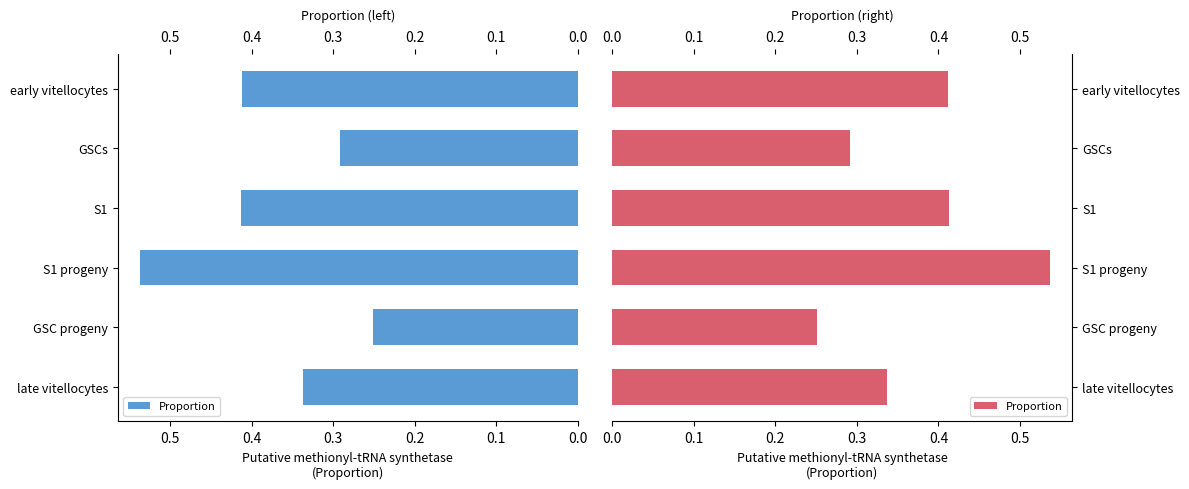

Does the chart contain any negative values?

No